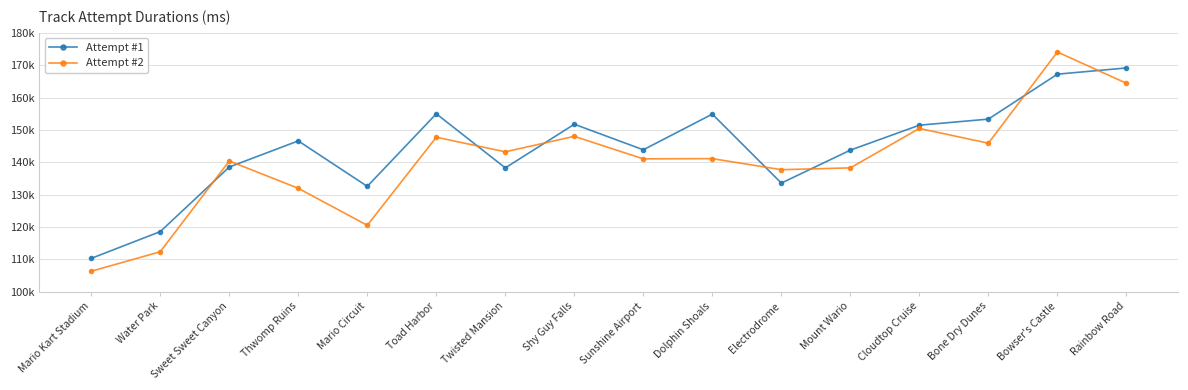

In Attempt #1, how many points are lower than both neighbors (excluding endpoints)?

4